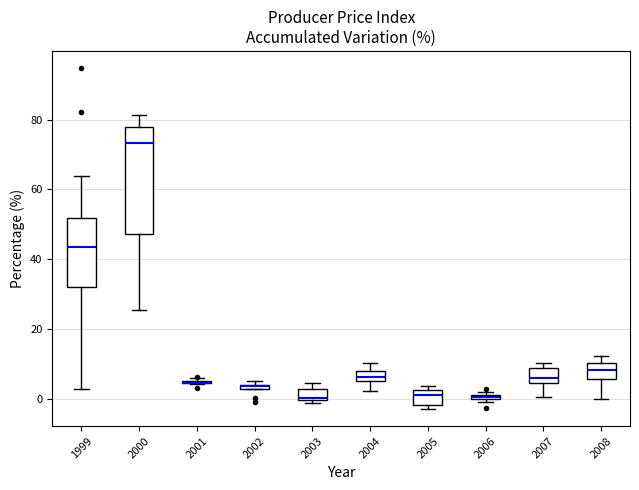

Where is the lower edge of the box at x = 2006 on the y-axis? The values are not printed on the chart, so give them approximately, as read against the axis.

0